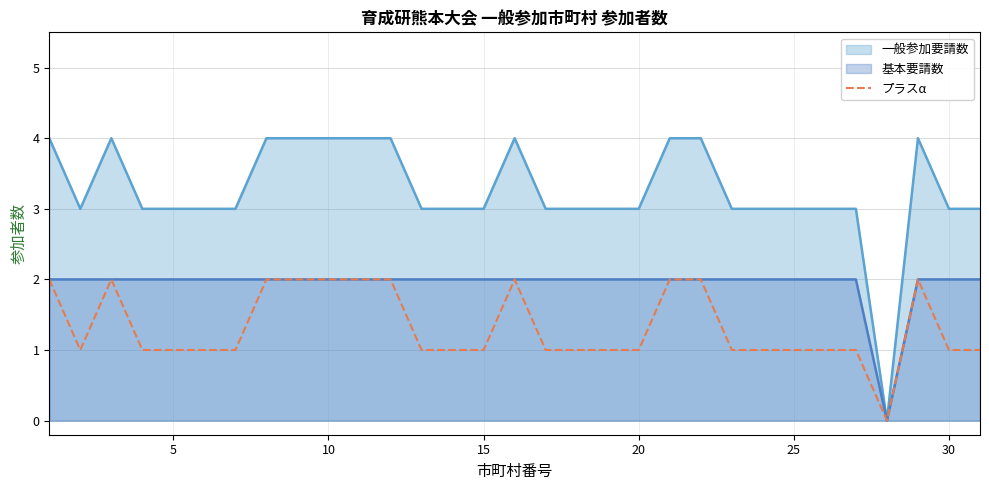

The chart shows a value of 1 at 26. True or false?

False